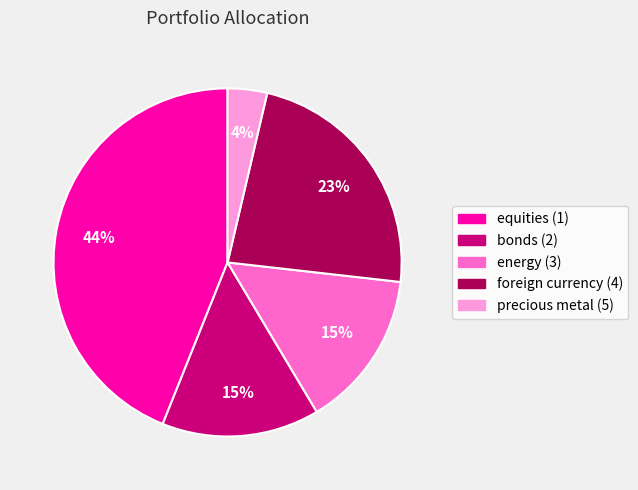

Does foreign currency (4) account for over 50% of the chart?

No